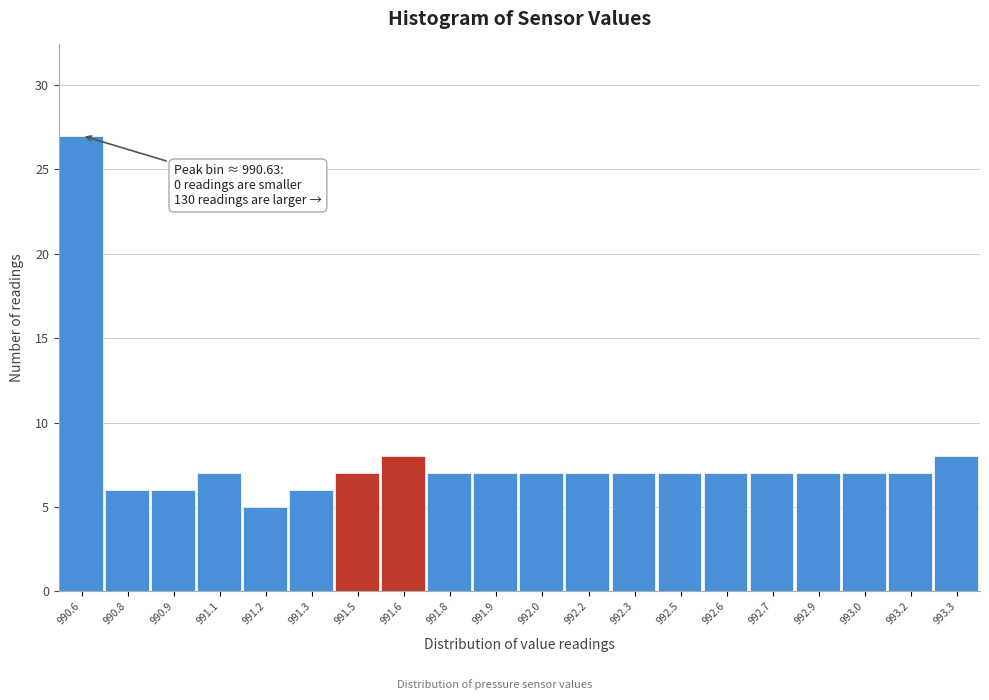

Reading left to right, what are all the values shown in this chart?

27	6	6	7	5	6	7	8	7	7	7	7	7	7	7	7	7	7	7	8